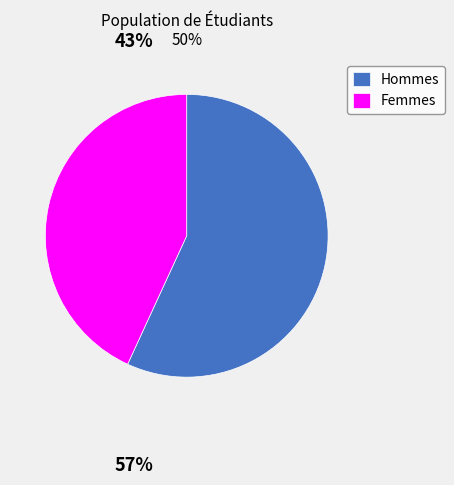

Is there any slice that represents more than half of the pie?

Yes